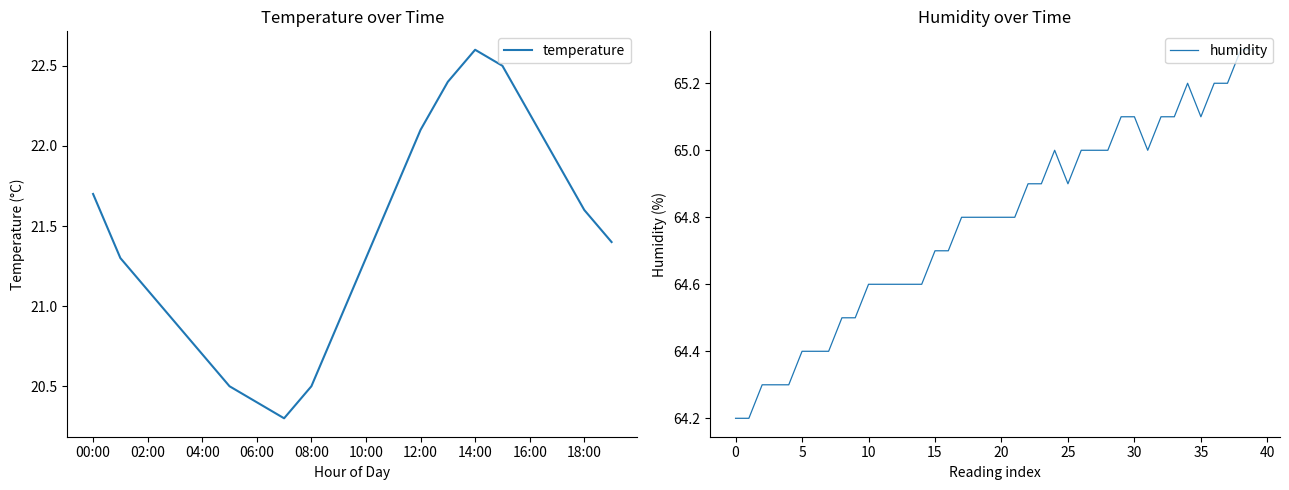

Reading left to right, list all the values displayed in this chart.

21.7	21.3	21.1	20.9	20.7	20.5	20.4	20.3	20.5	20.9	21.3	21.7	22.1	22.4	22.6	22.5	22.2	21.9	21.6	21.4